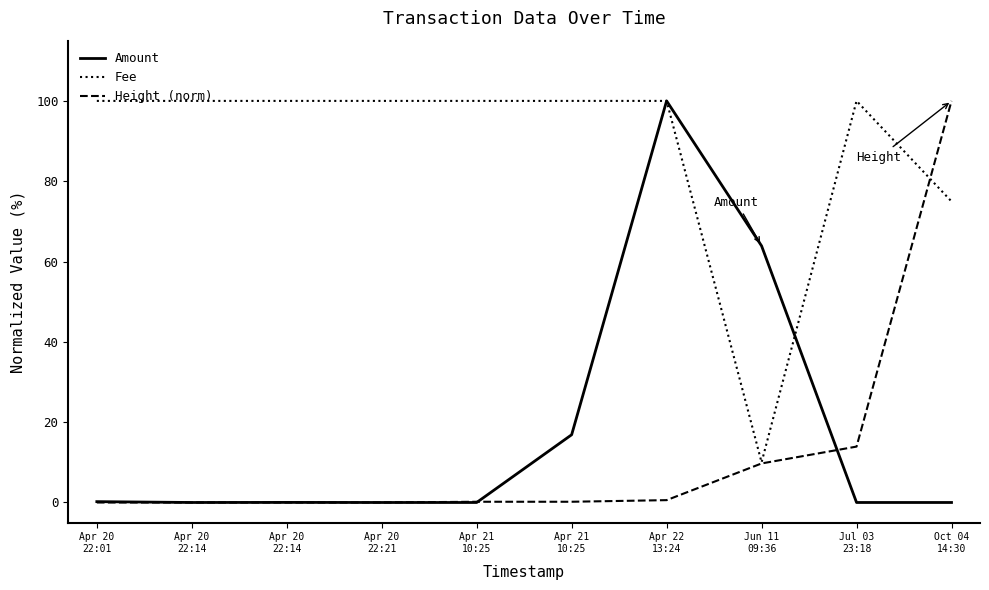

Between which two adjacent categories do Amount and Fee first intersect?

Jun 11
09:36 and Jul 03
23:18